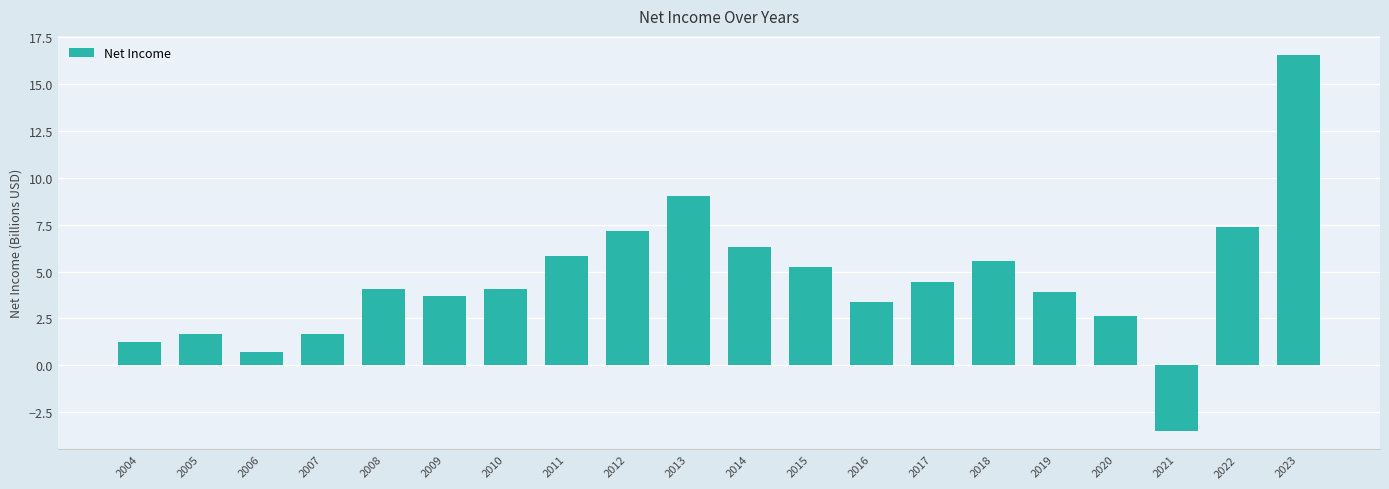

The chart shows a value of 4.1 at 2008. True or false?

True